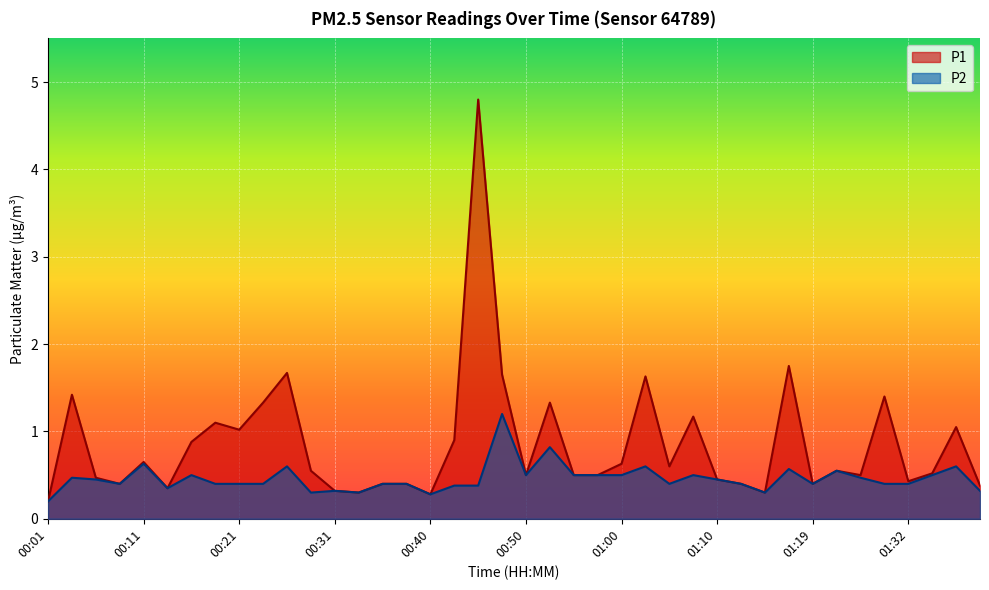

The value of P1 at 00:21 is 0.5. True or false?

False